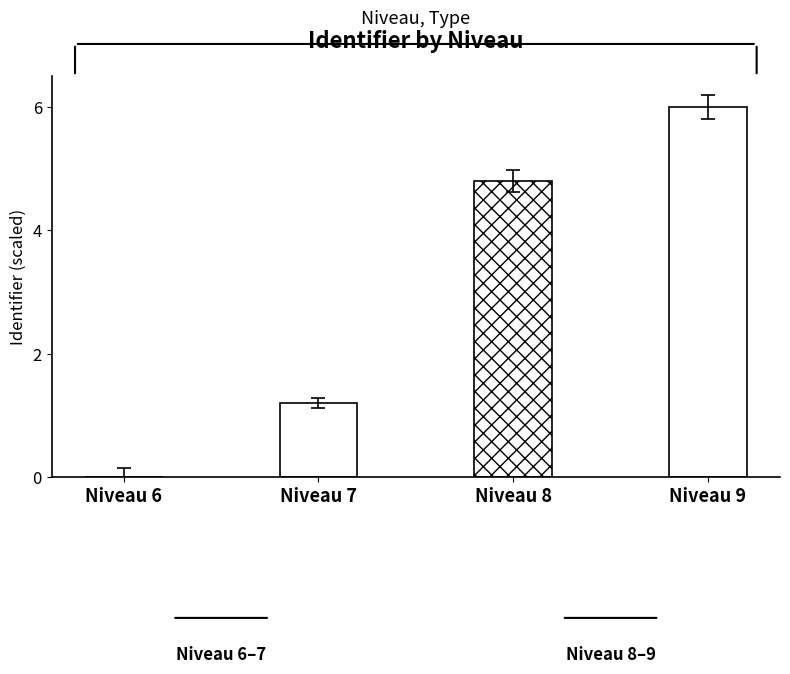

At which label does the data first exceed 4?

Niveau 8